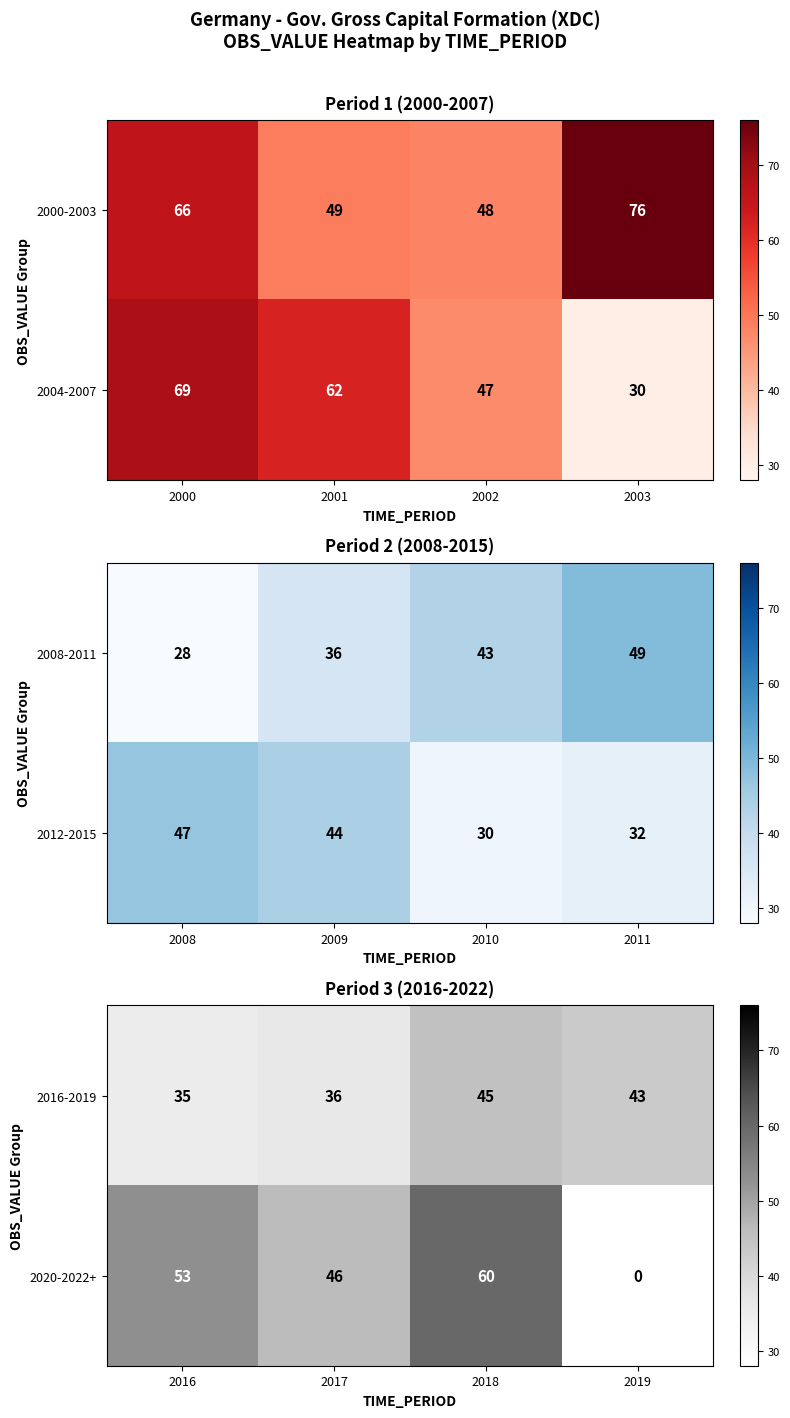

Is it true that 2020-2022+ equals 0 at 2019?

True